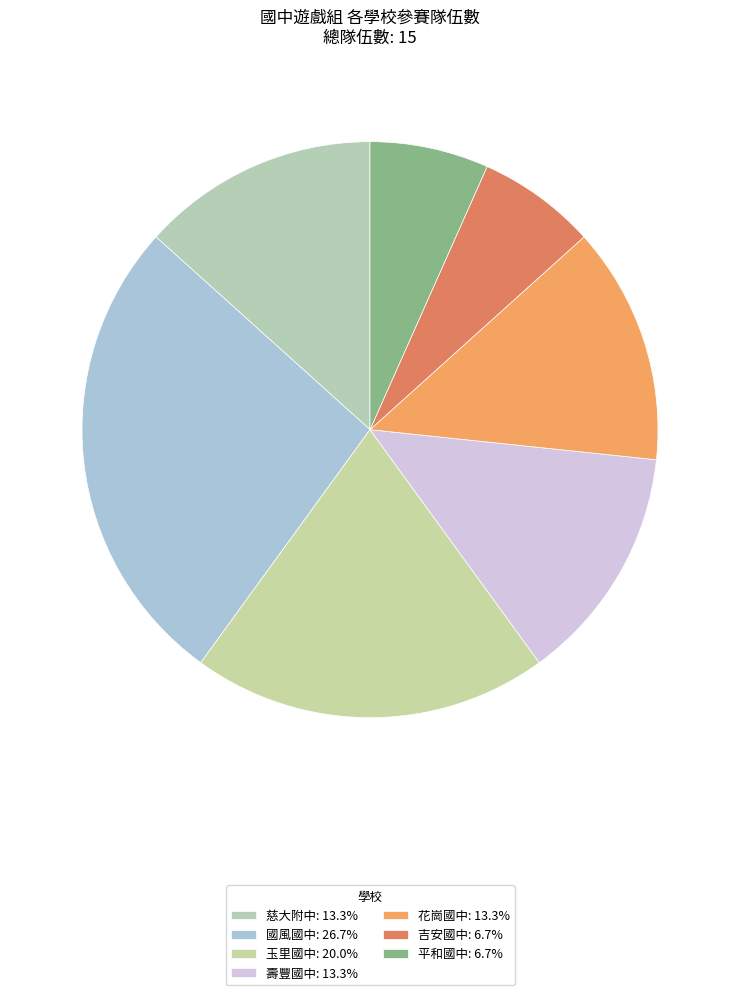

Between 國風國中 and 吉安國中, which is larger?

國風國中